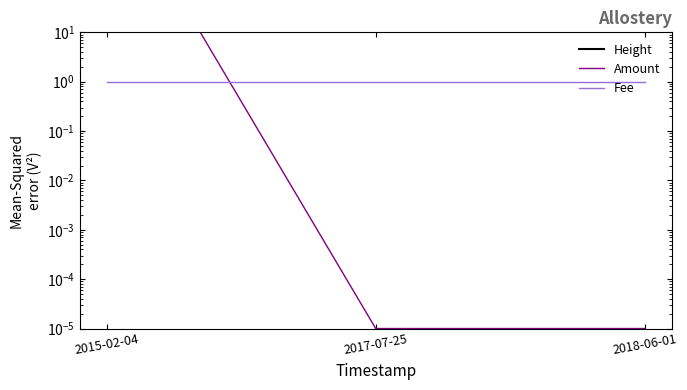

List the labels in order of Amount value, largest first.

2015-02-04, 2017-07-25, 2018-06-01